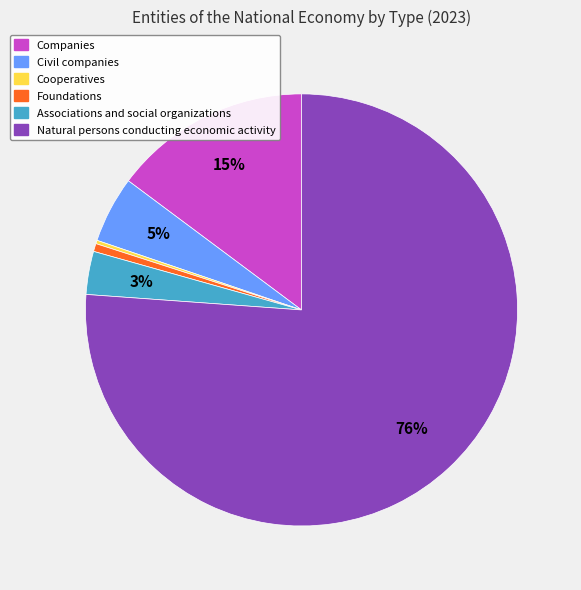

True or false: Companies accounts for 15% of the total.

True